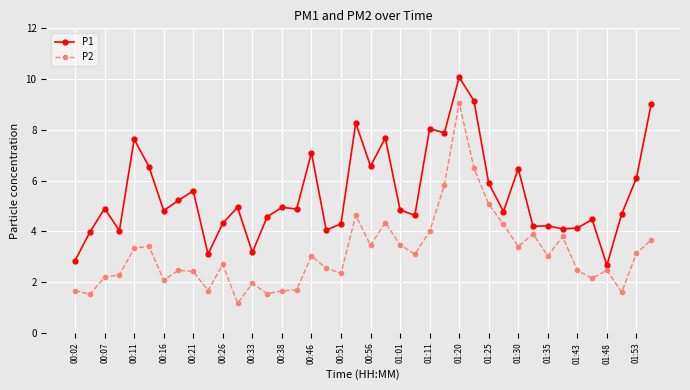

What is the smallest value displayed?

1.2